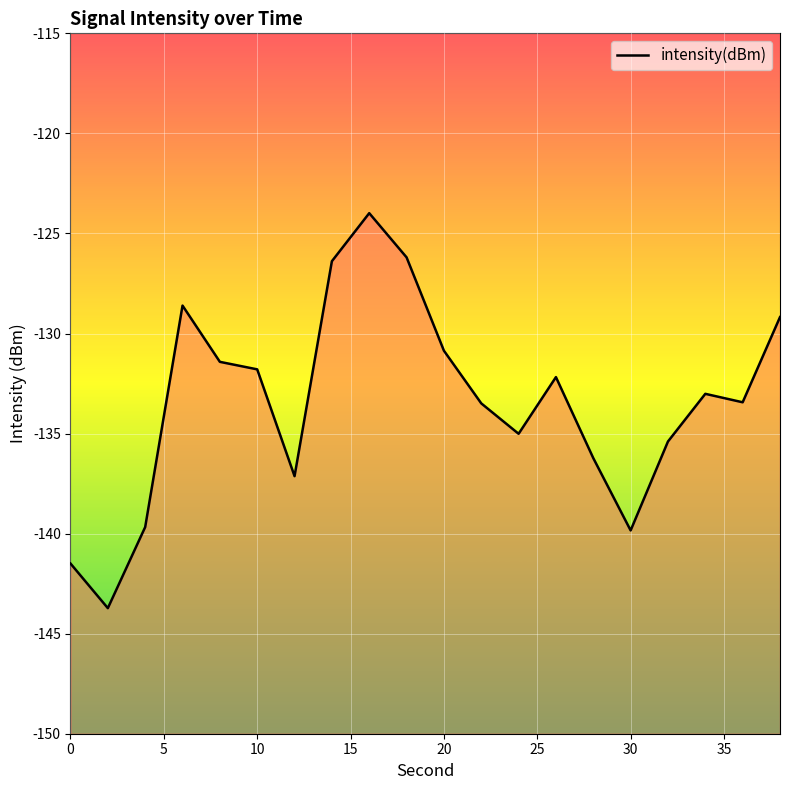

What is the difference between the maximum and minimum values?

19.7